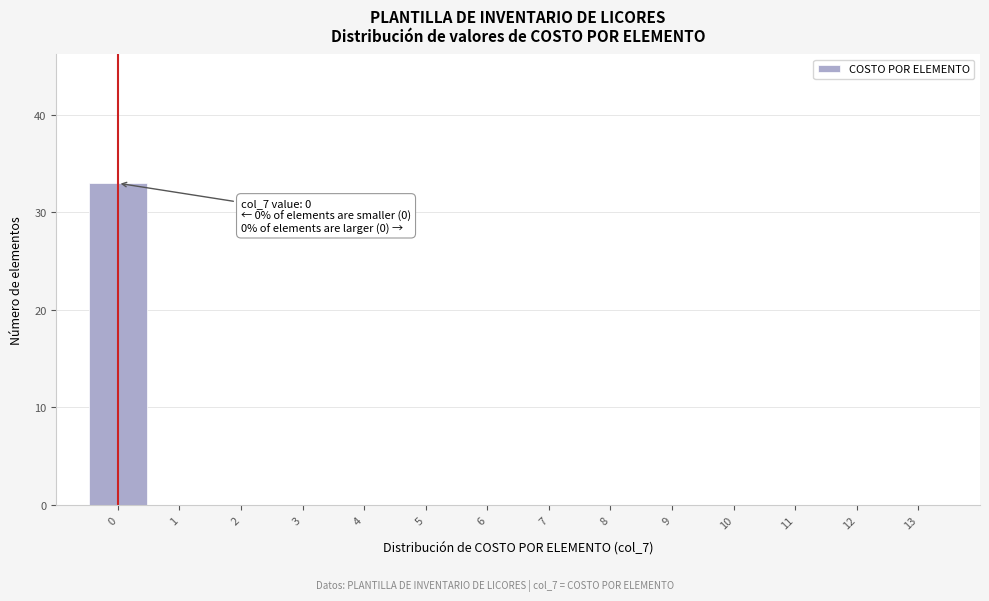

Over which range of the x-axis is the bar tallest?

-0.5 to 0.5